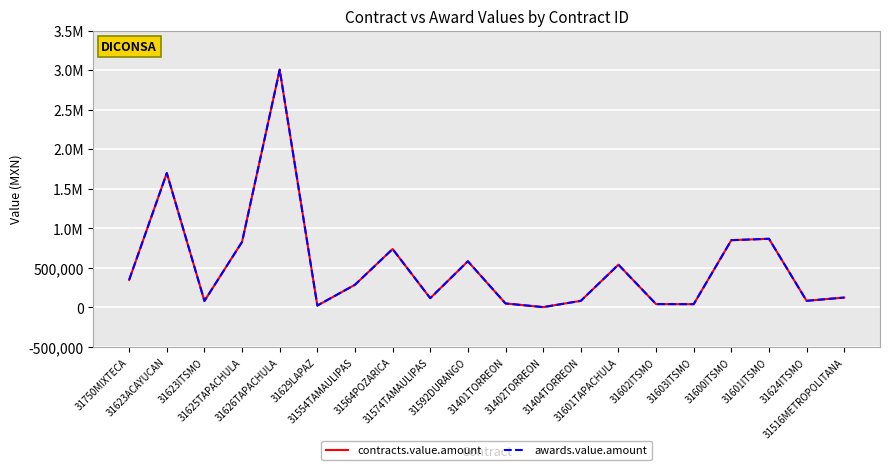

What is the total value across all series at 31601ITSMO?

1734720.0